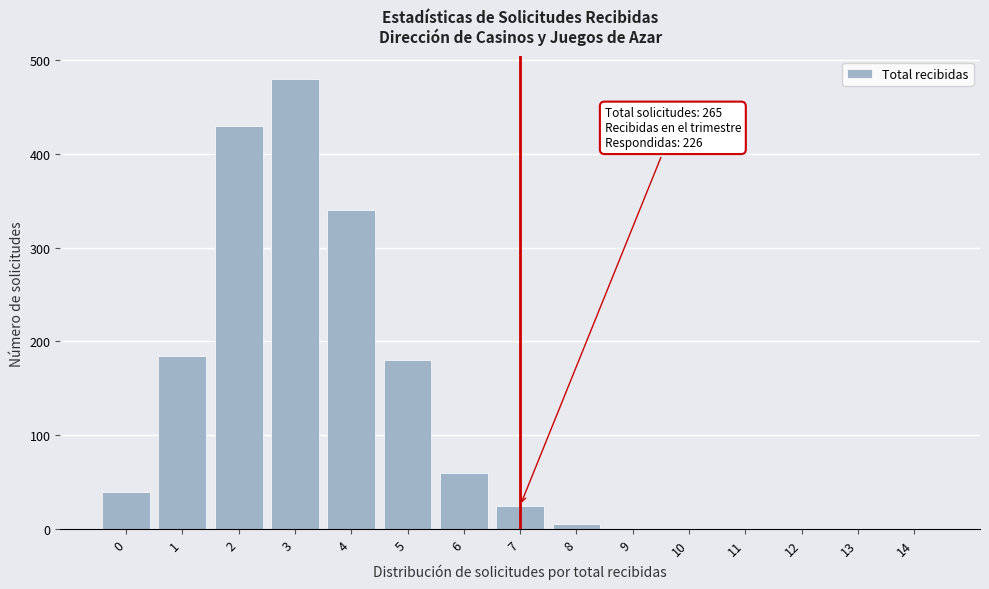

Reading left to right, what are all the values shown in this chart?

0=40	1=185	2=430	3=480	4=340	5=180	6=60	7=25	8=5	9=0	10=0	11=0	12=0	13=0	14=0